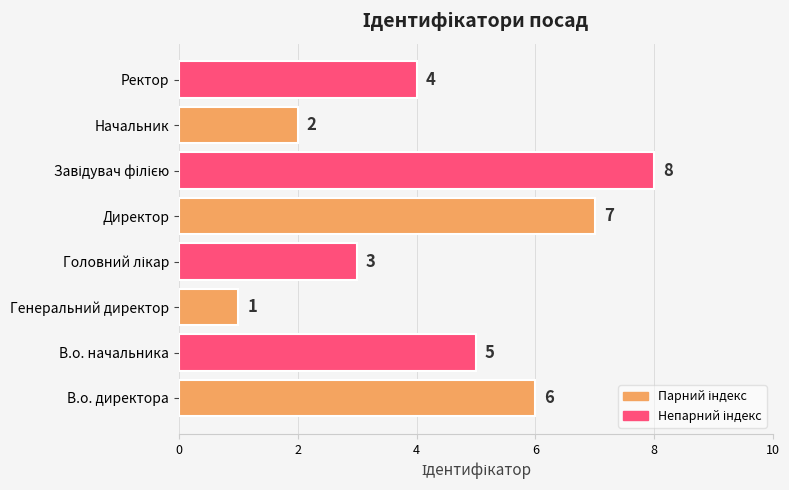

How many values are between 3 and 7?

5